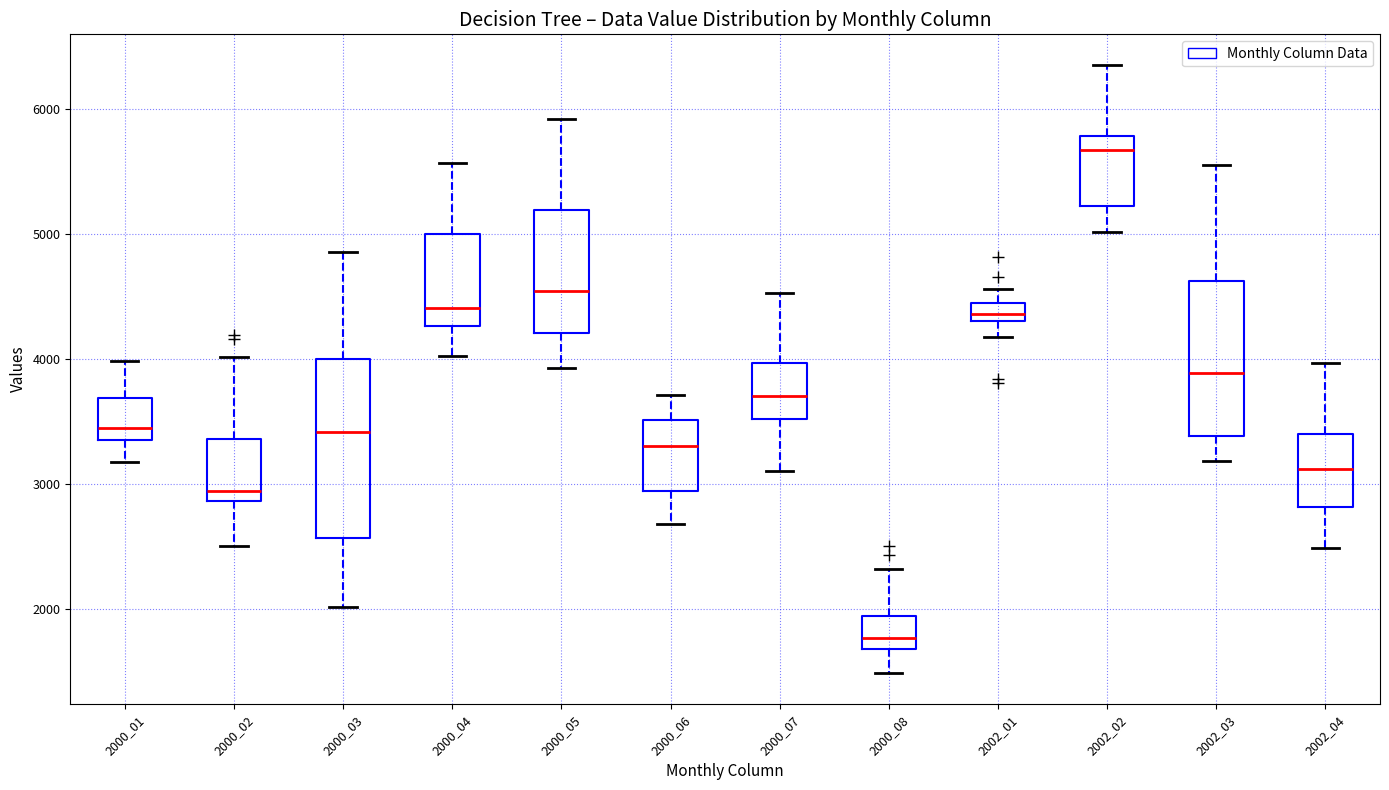

Which box has the highest median line?

2002_02